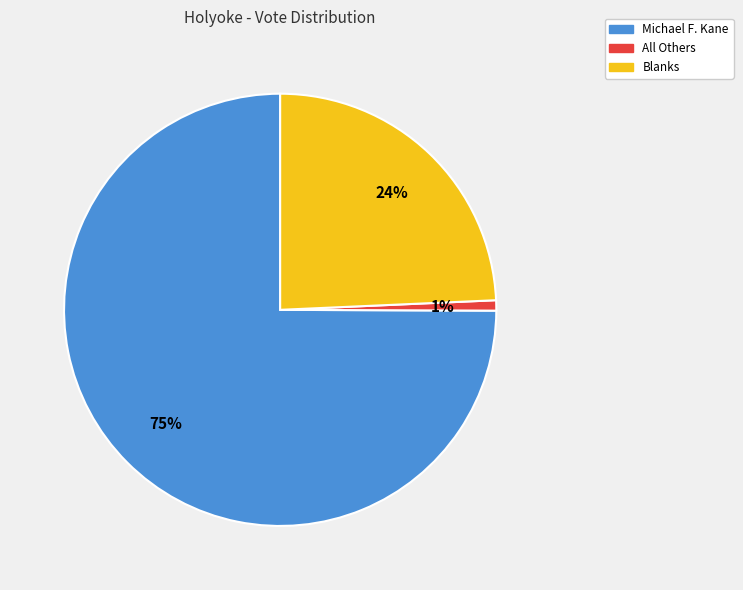

How many segments does this pie chart have?

3